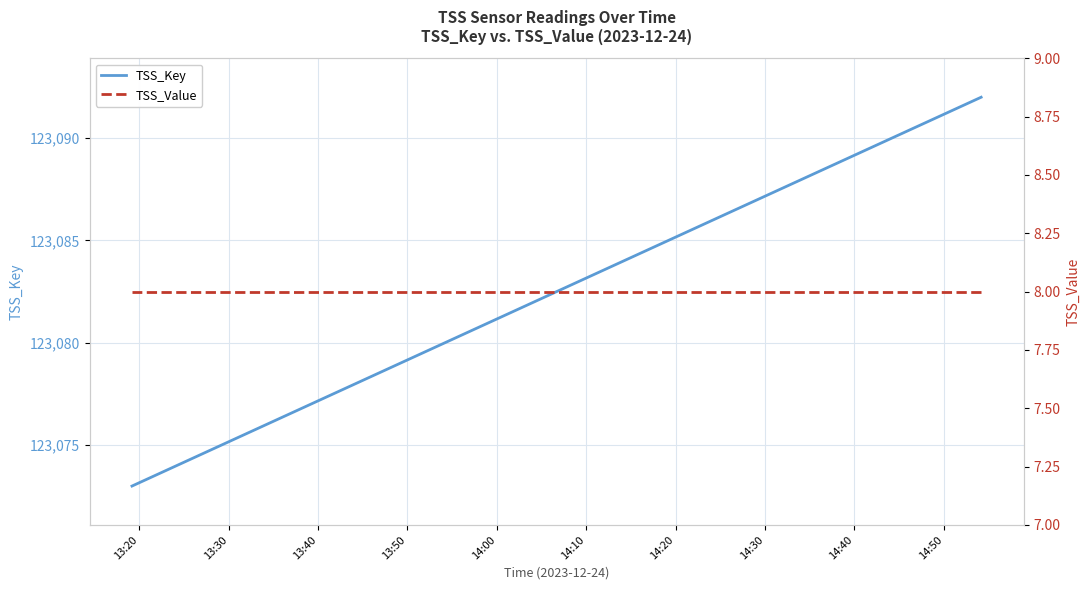

The TSS_Key series shows 174426 at 11. True or false?

False